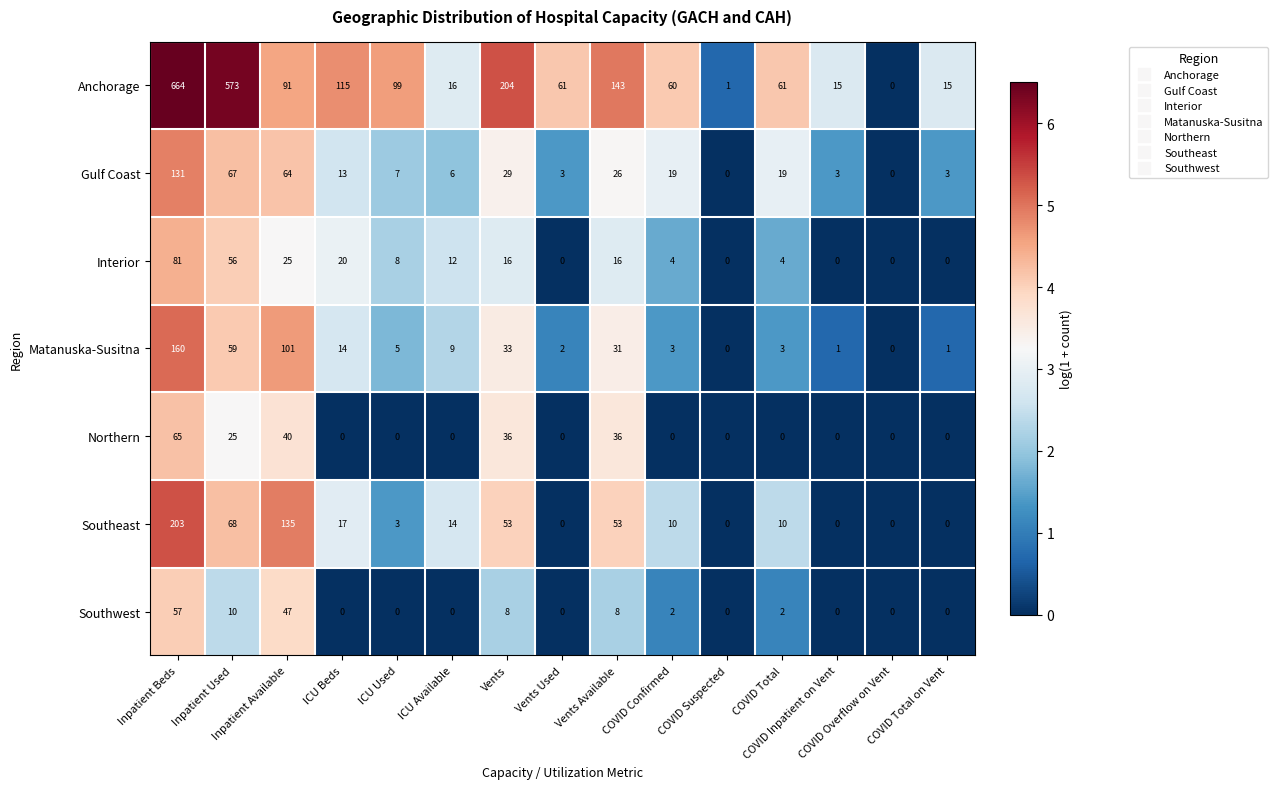

What is the difference between the second highest and minimum values in the Gulf Coast series?

67